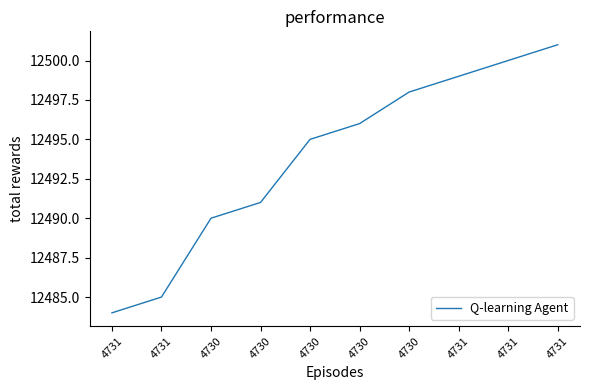

Is this an area chart (filled region under the line)?

No